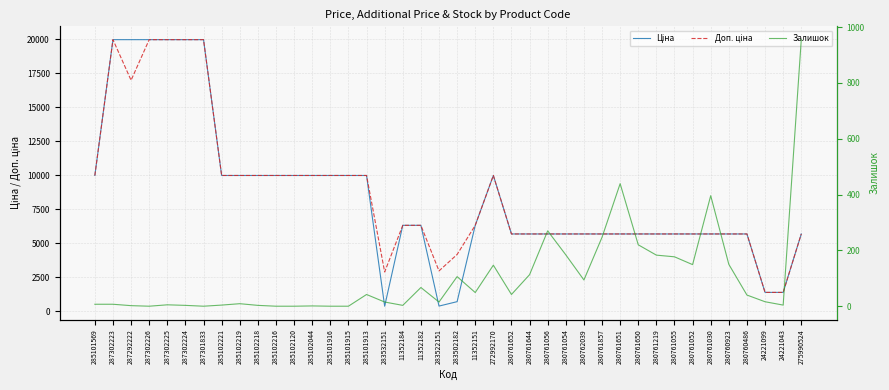

What is the sum of the Ціна values at 283502182 and 11352184?

7003.0